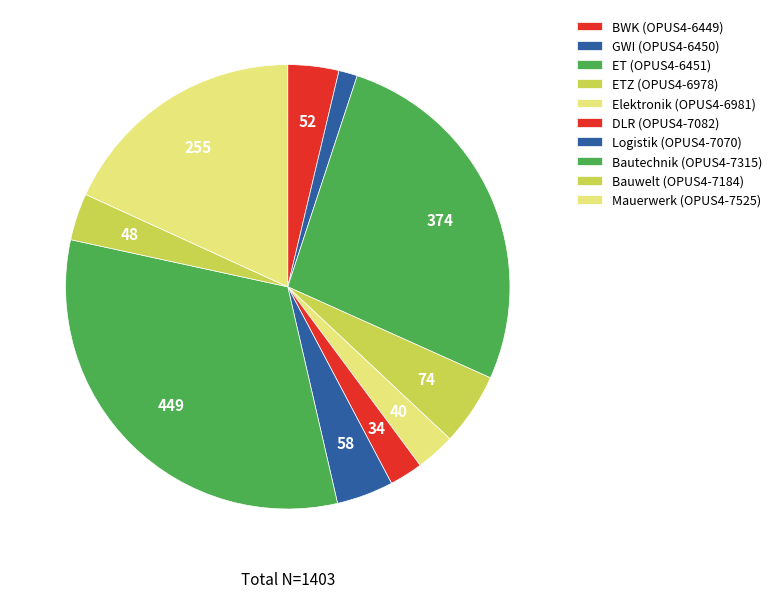

To the nearest percent, what portion does GWI (OPUS4-6450) represent?

1%